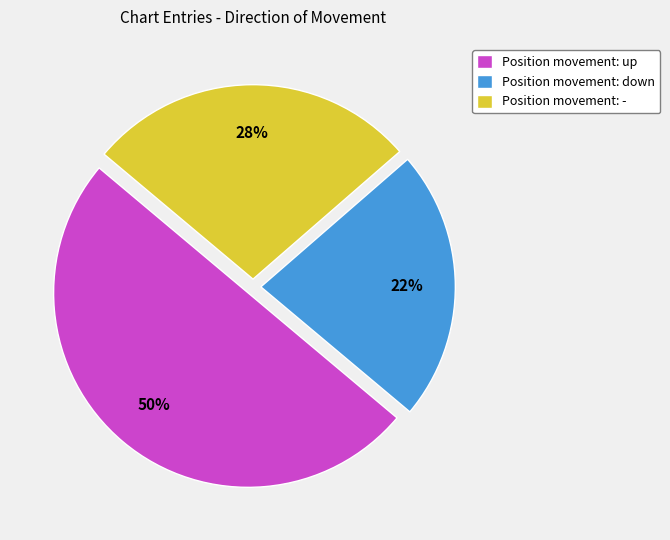

Rank the categories by value from lowest to highest.

Position movement: down, Position movement: -, Position movement: up